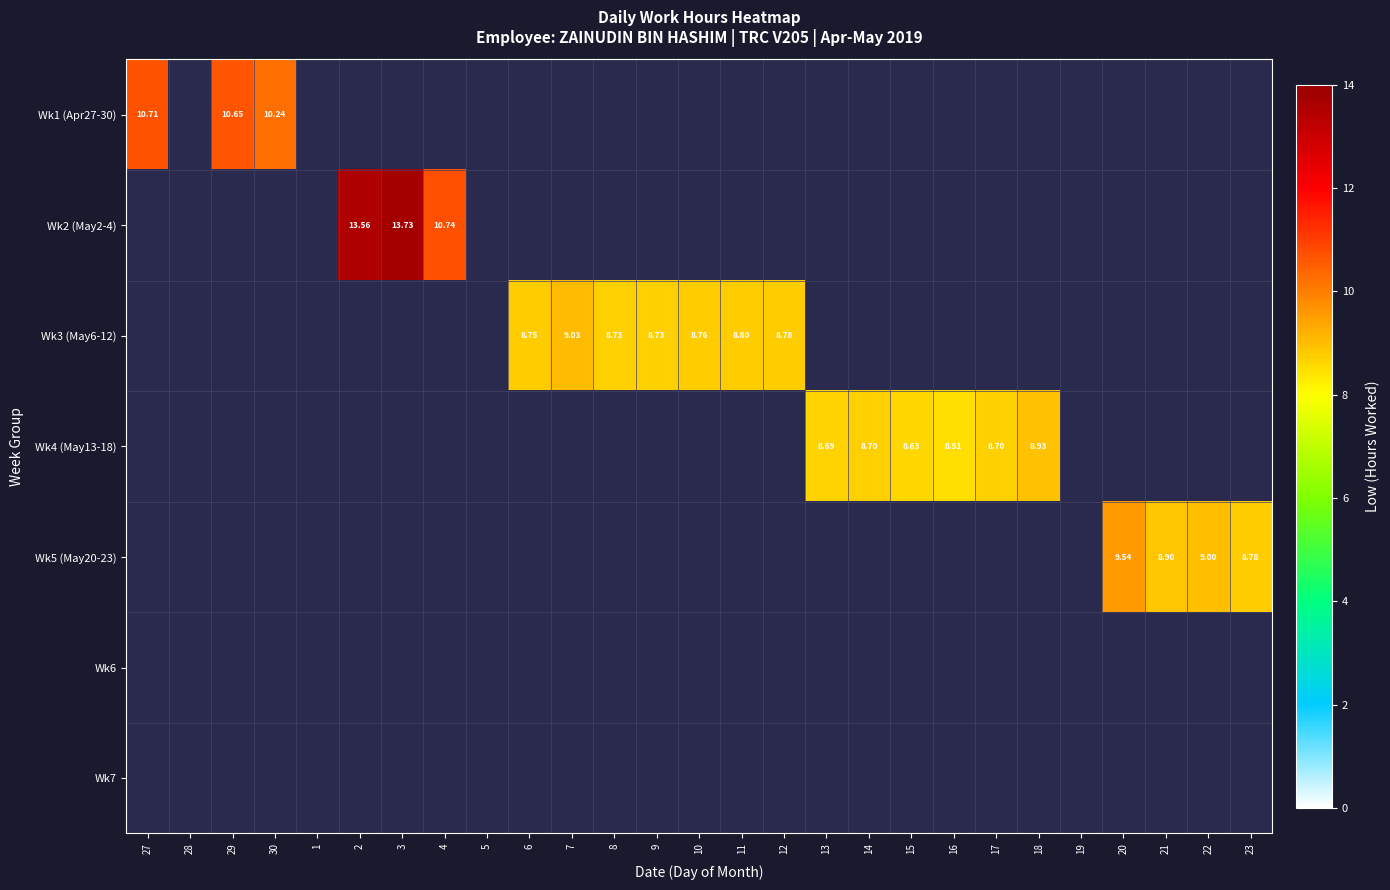

Is the value of Wk4 (May13-18) at 15 greater than the value of Wk3 (May6-12) at 6?

No